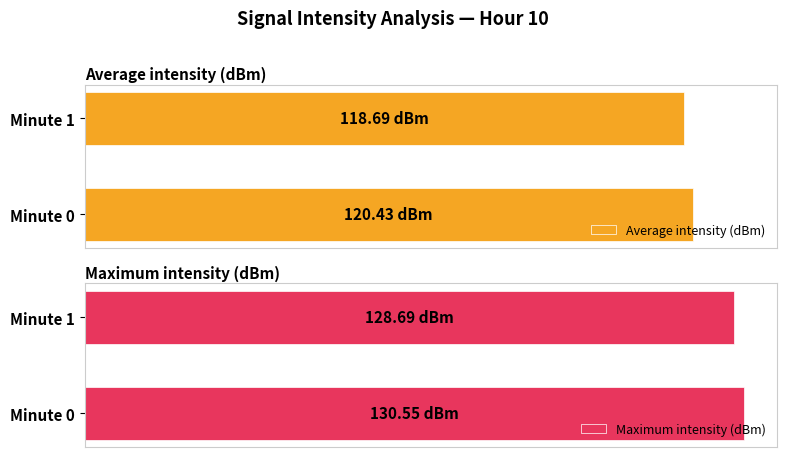

Is the value of Maximum intensity (dBm) at Minute 0 greater than the value of Average intensity (dBm) at Minute 0?

Yes